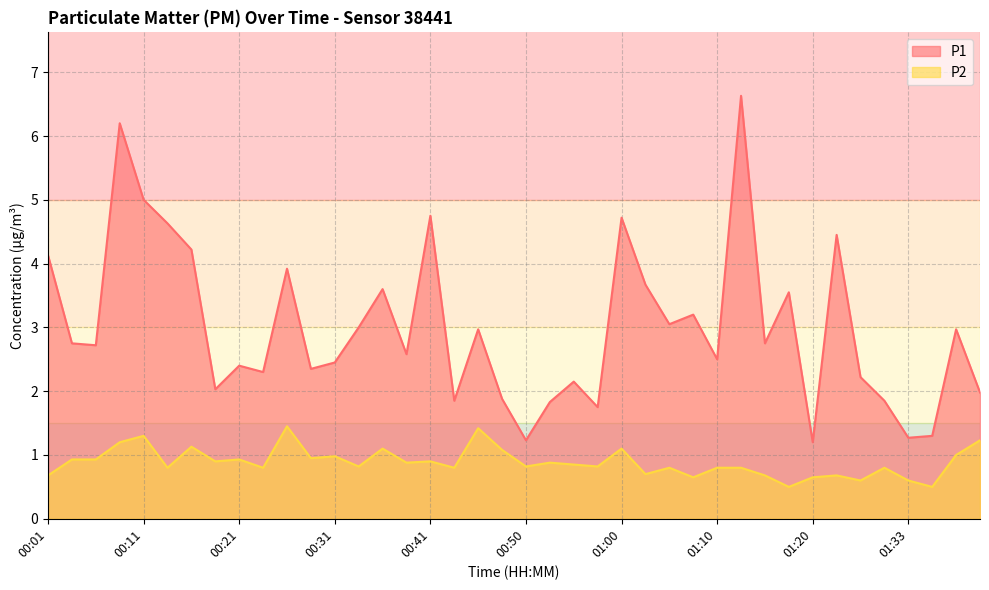

At which label does P1 reach its minimum?

01:20